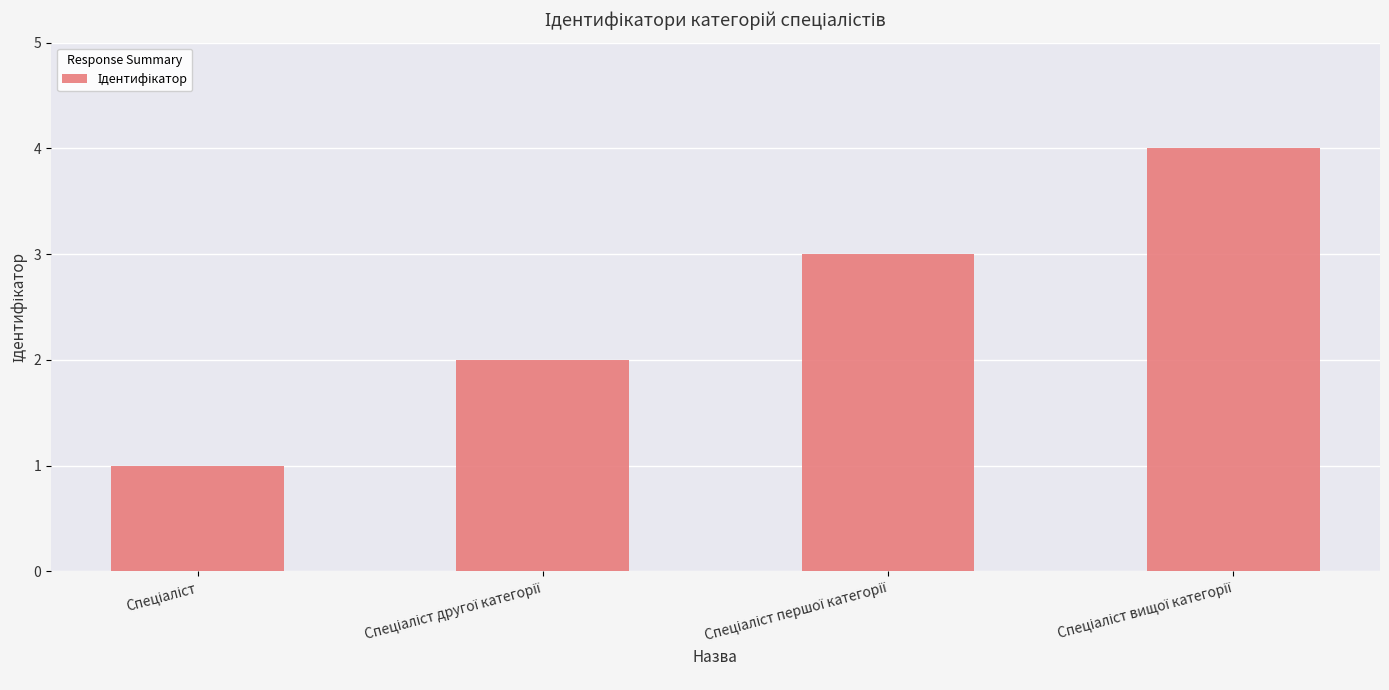

What is the maximum value shown in the chart?

4